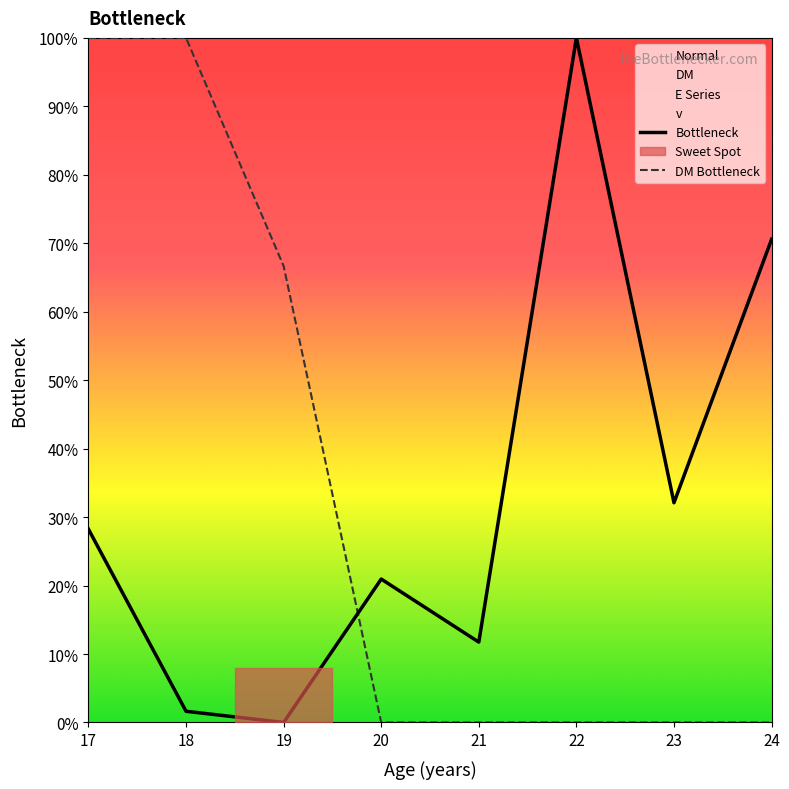

The DM Bottleneck series shows 0.0 at 24. True or false?

True